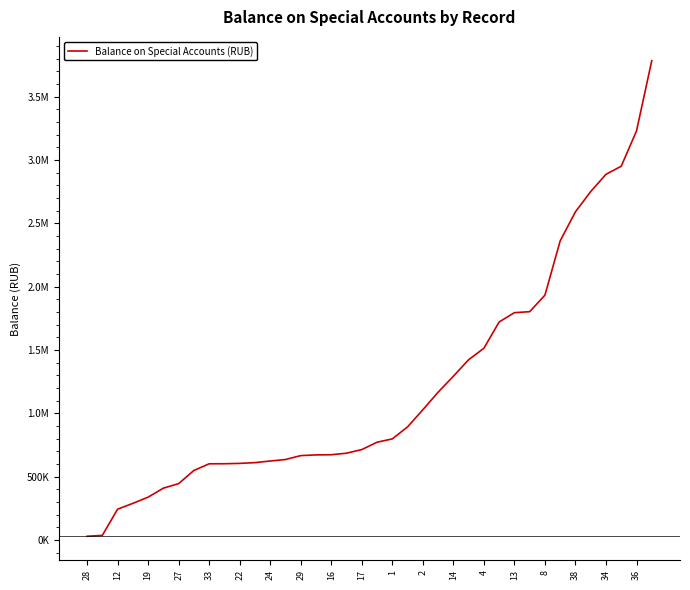

Is this an area chart (filled region under the line)?

No